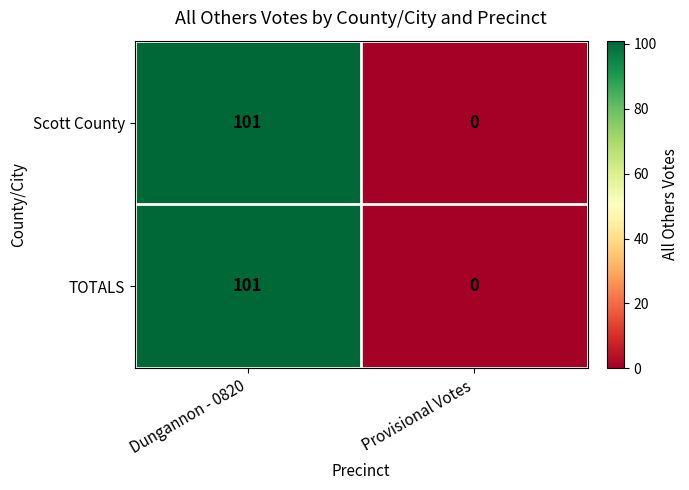

Which category has the lowest value across all series?

Provisional Votes